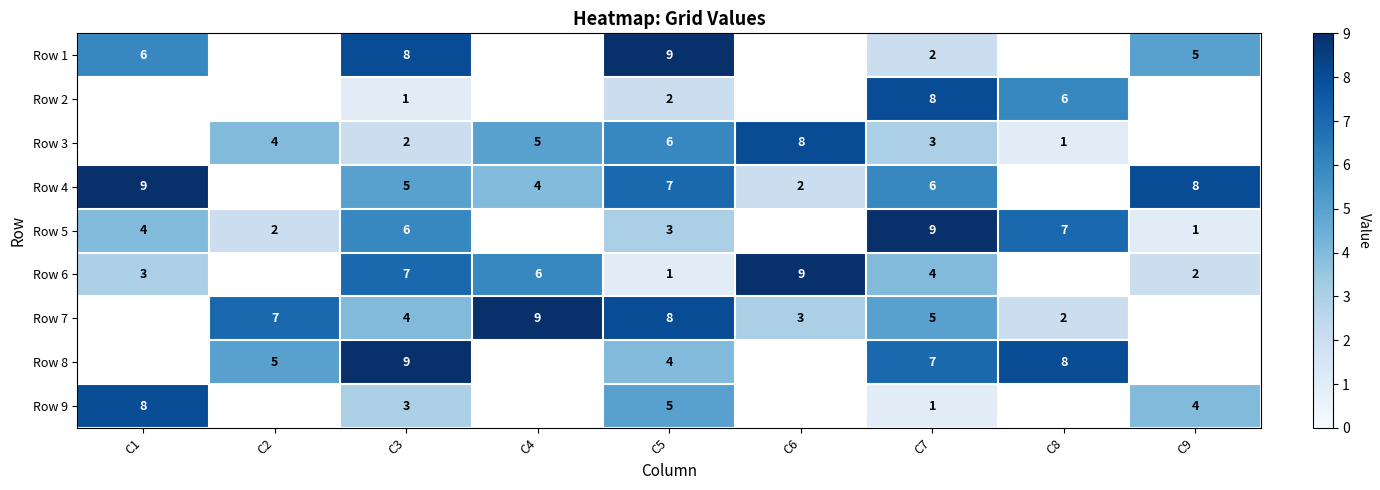

Between C5 and C7, which series saw the biggest shift?

Row 1